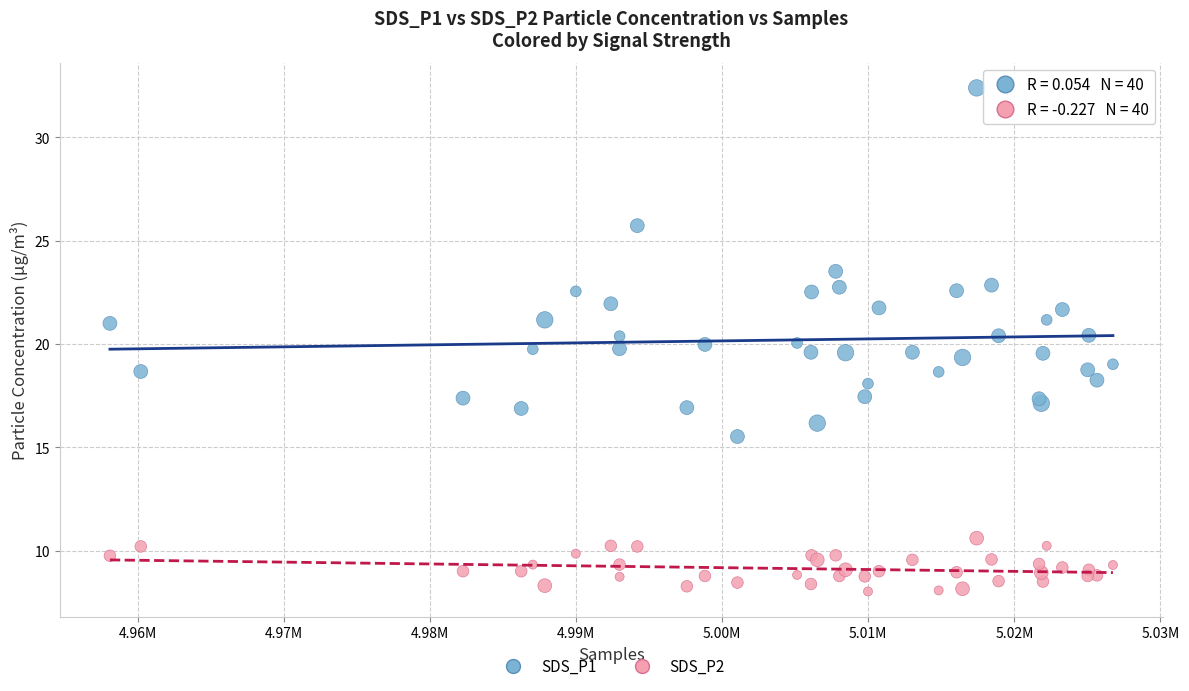

Which series contains the lowest Y value?

SDS_P2